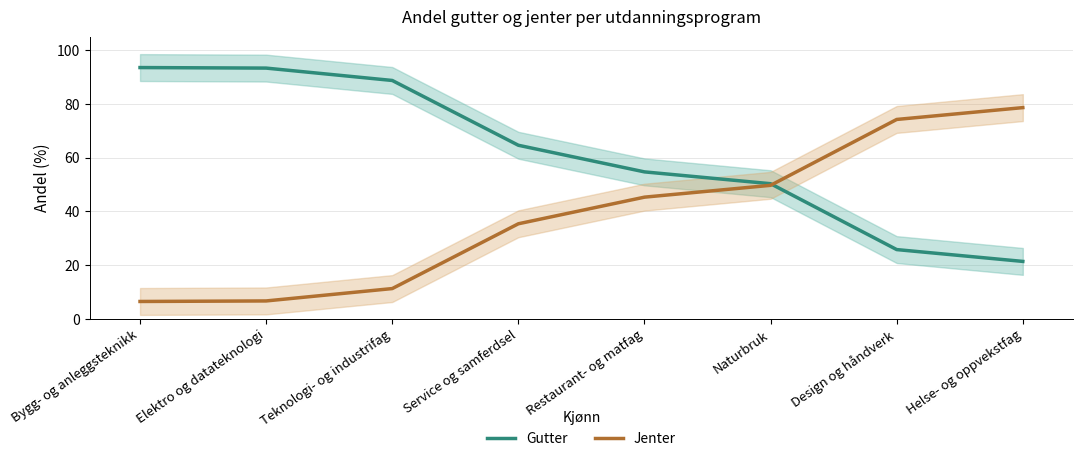

At which category is the sum across all series the highest?

Bygg- og anleggsteknikk